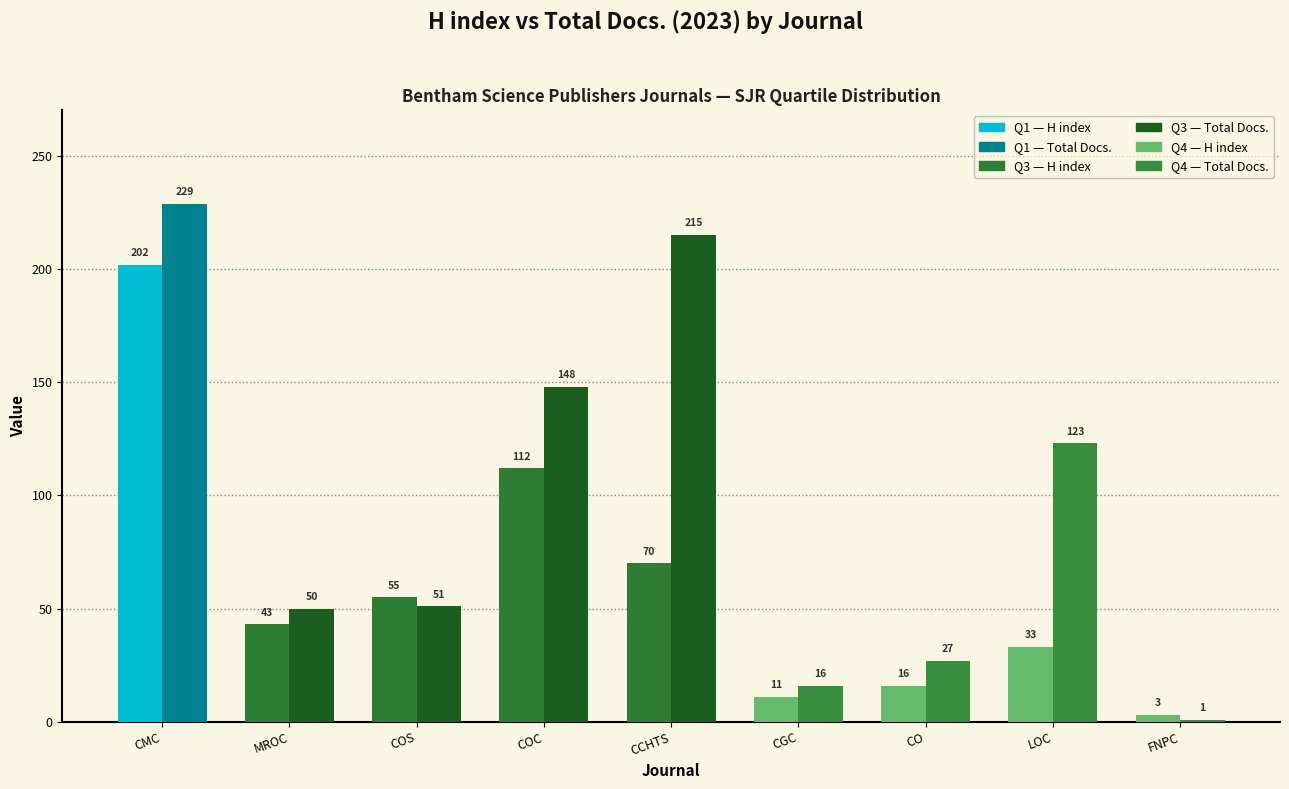

Between Current Organic Chemistry and Current Organocatalysis, which is larger?

Current Organic Chemistry